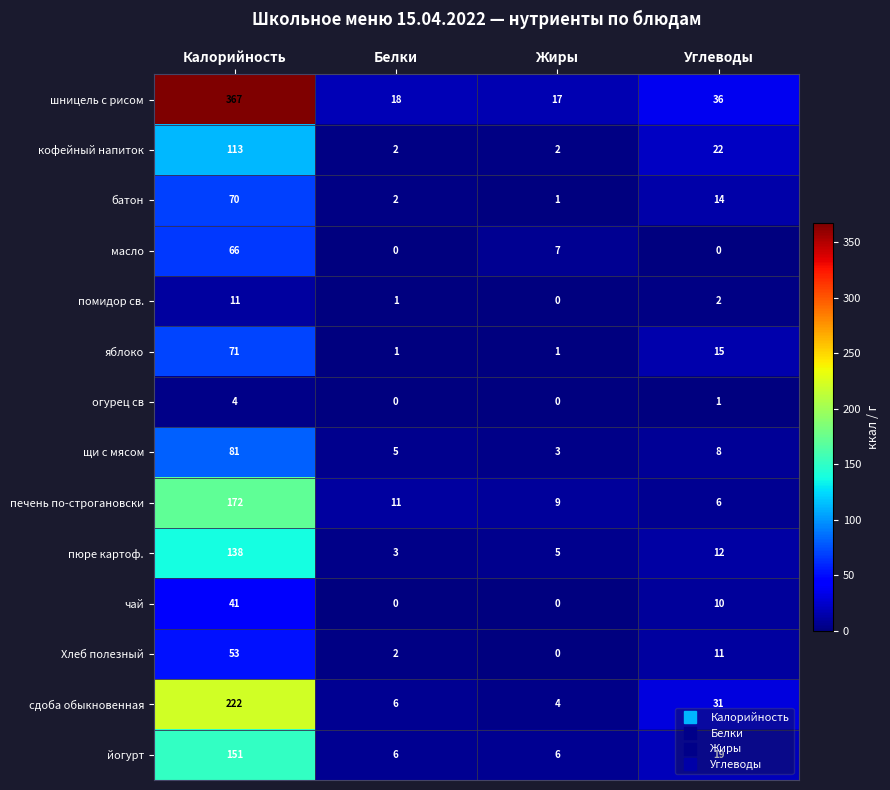

What is the total value across all series at Жиры?

55